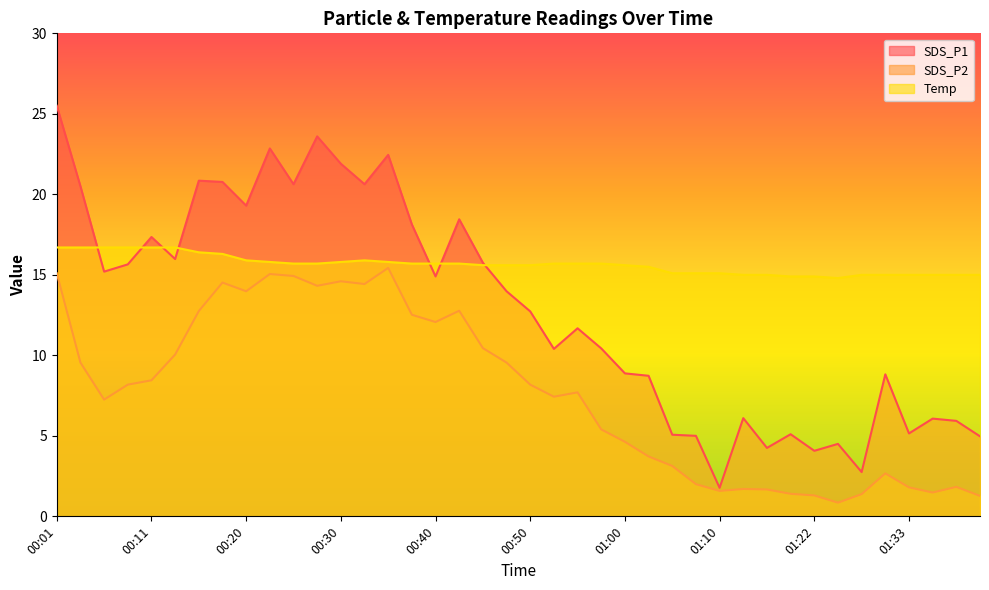

How many lines are shown in the chart?

3